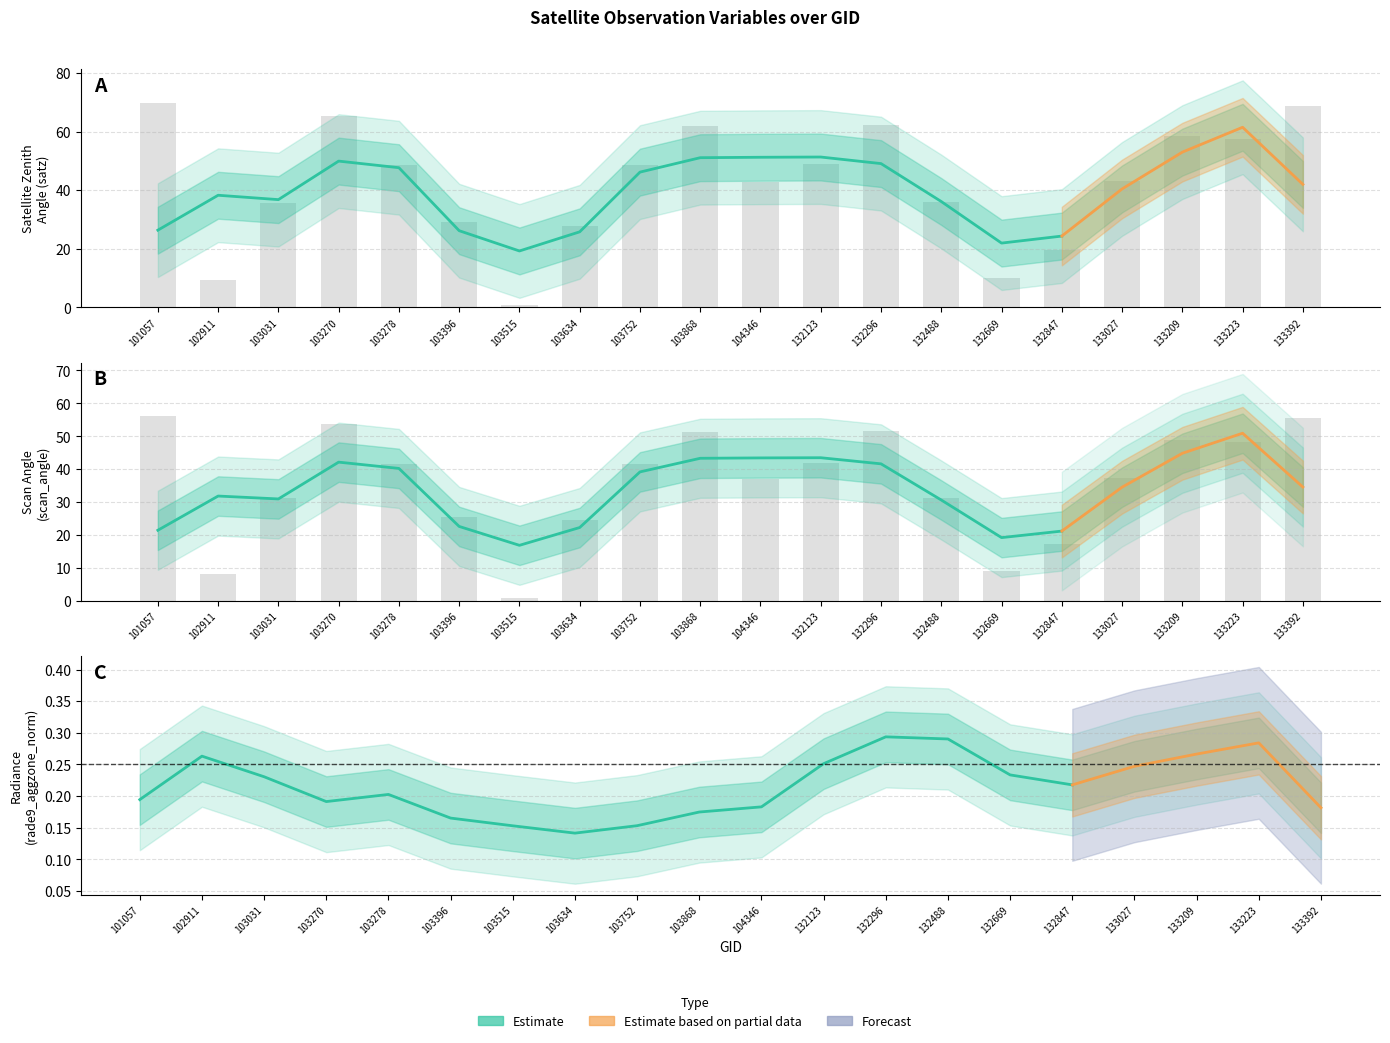

Reading left to right, extract all data points from this chart.

satz: 69.9	9.2	35.7	65.4	48.7	29.0	0.9	27.9	48.6	62.0	42.7	49.0	62.3	36.0	10.2	19.7	43.1	58.4	57.4	68.6
scan_angle: 56.3	8.2	31.1	53.6	41.7	25.4	0.8	24.5	41.6	51.5	36.9	42.0	51.6	31.3	9.0	17.4	37.3	49.0	48.2	55.5